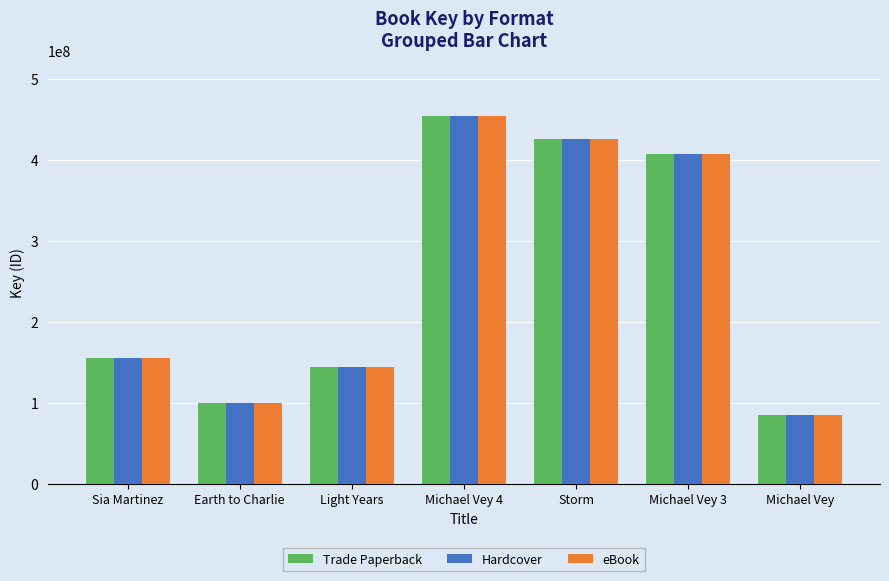

What is the highest value of the Trade Paperback series?

454308020